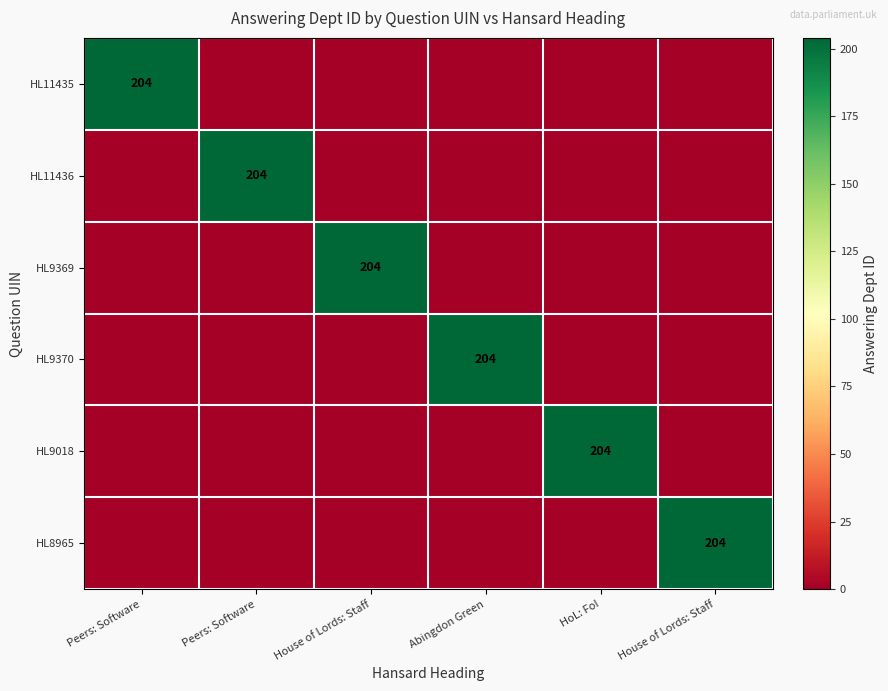

Which has a higher value, House of Lords: Staff or Peers: Software?

Peers: Software